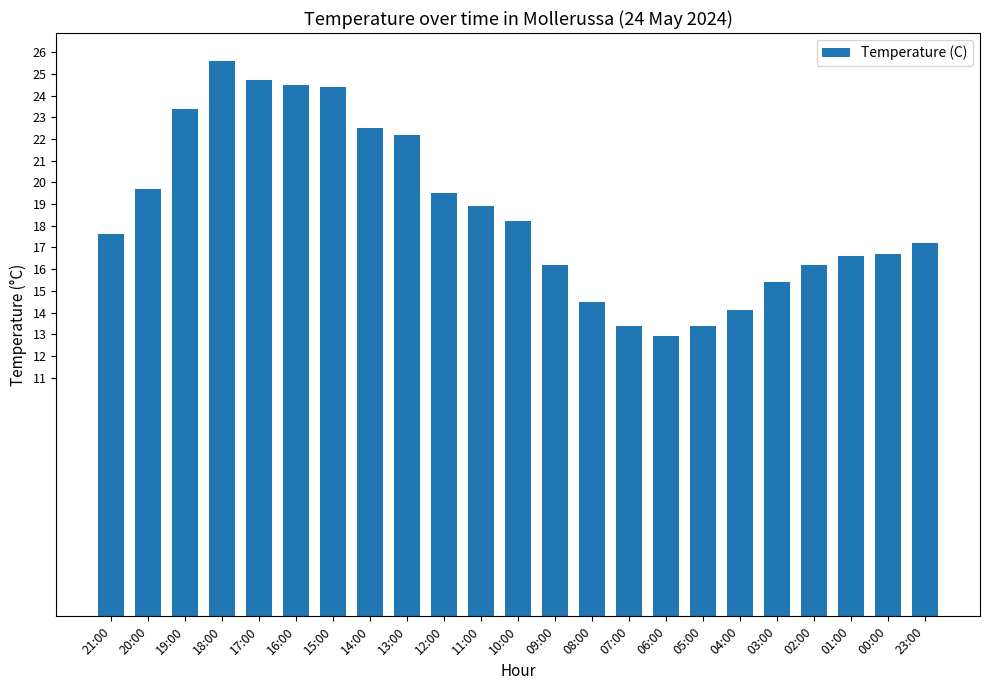

What is the sum of the values at 18:00 and 06:00?

38.5